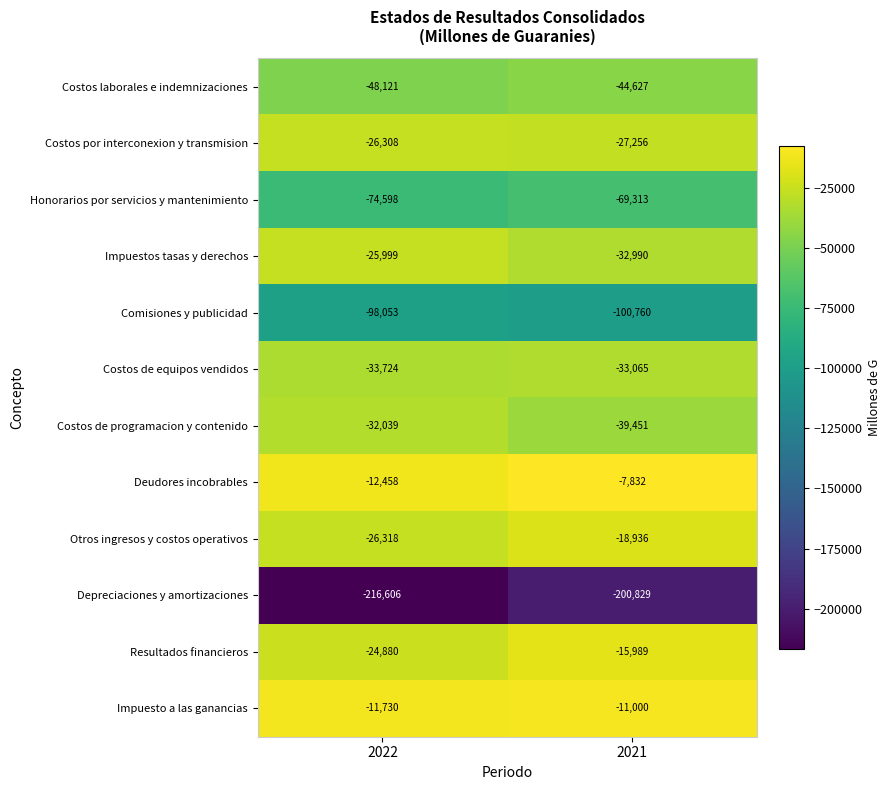

What value does the Costos laborales e indemnizaciones series have at 2022?

-48121